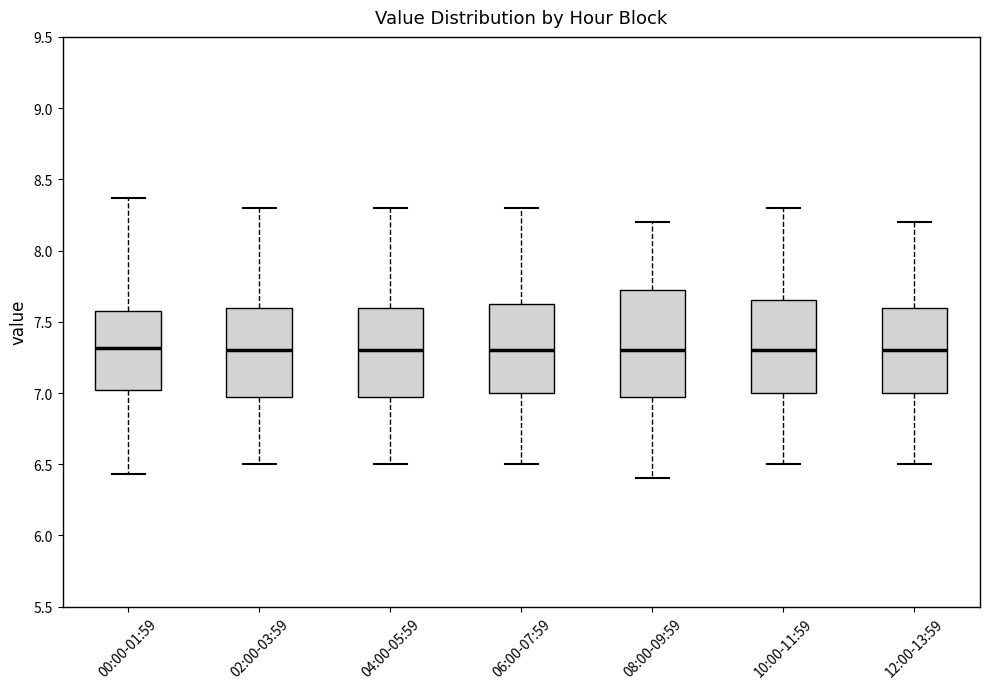

Where does the lower whisker of the box for 08:00-09:59 end on the y-axis? The values are not printed on the chart, so give them approximately, as read against the axis.

6.40